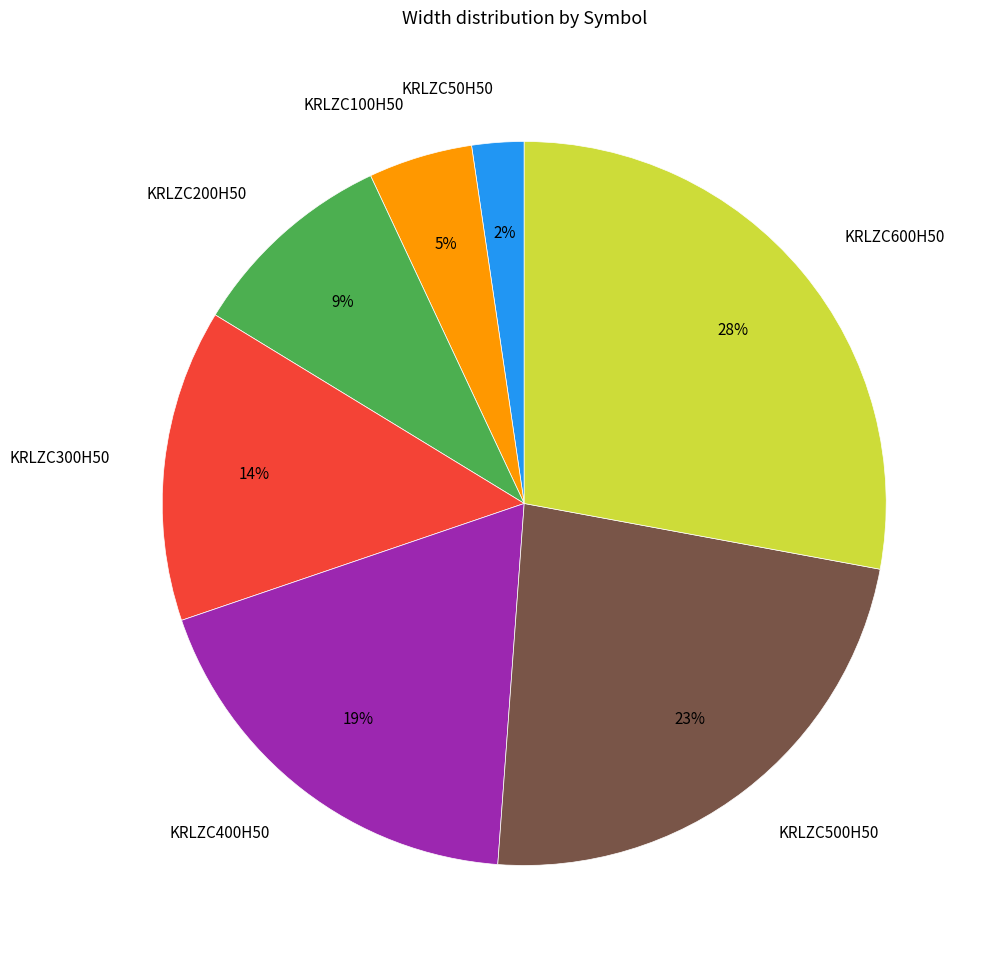

Is there any slice that represents more than half of the pie?

No